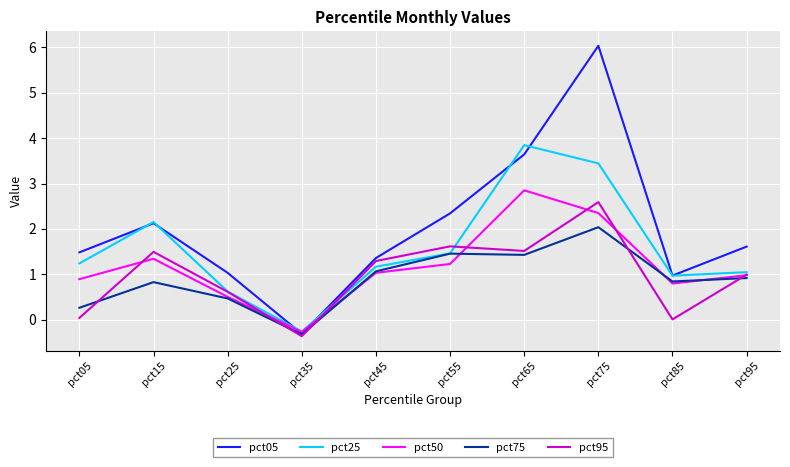

Which label corresponds to the largest value in the chart?

pct75